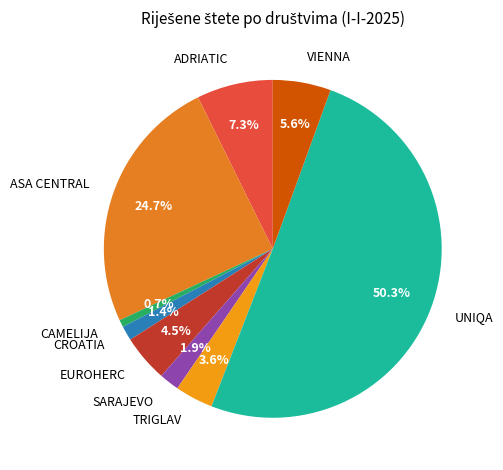

Which category has the biggest portion of the pie?

UNIQA